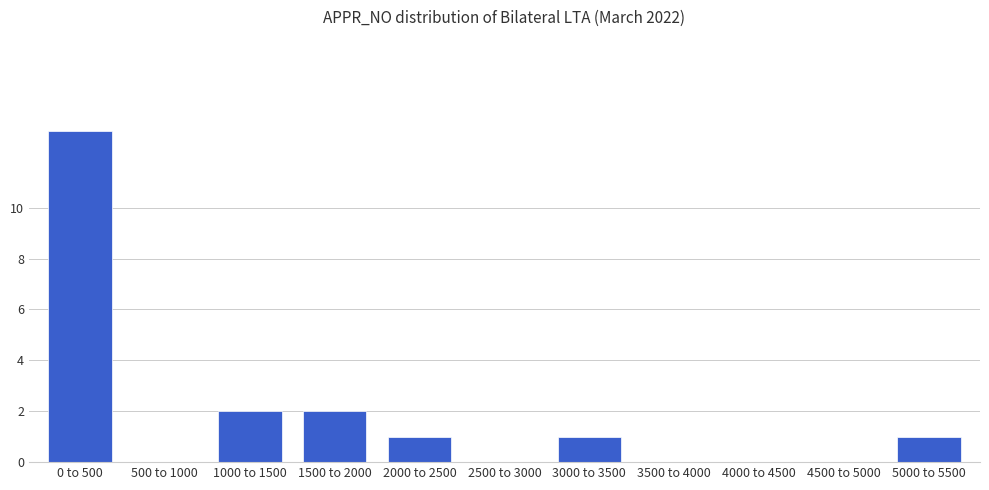

Reading left to right, list all the values displayed in this chart.

0 to 500=13	500 to 1000=0	1000 to 1500=2	1500 to 2000=2	2000 to 2500=1	2500 to 3000=0	3000 to 3500=1	3500 to 4000=0	4000 to 4500=0	4500 to 5000=0	5000 to 5500=1